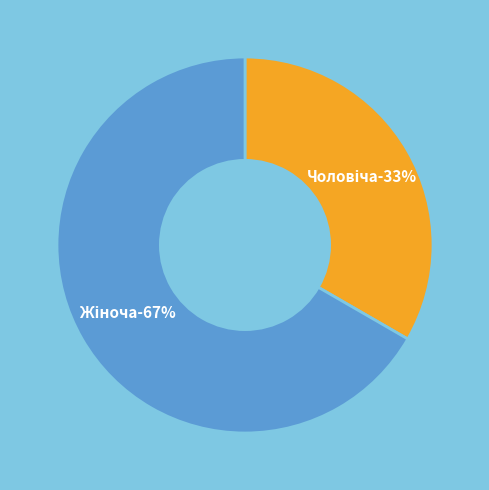

Is the sum of Жіноча and Чоловіча greater than half?

Yes